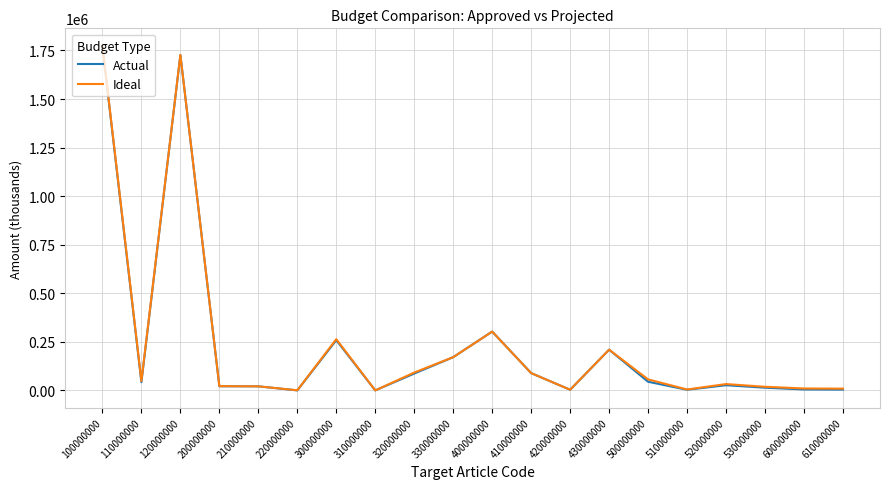

At which category does Actual reach its first local peak?

120000000